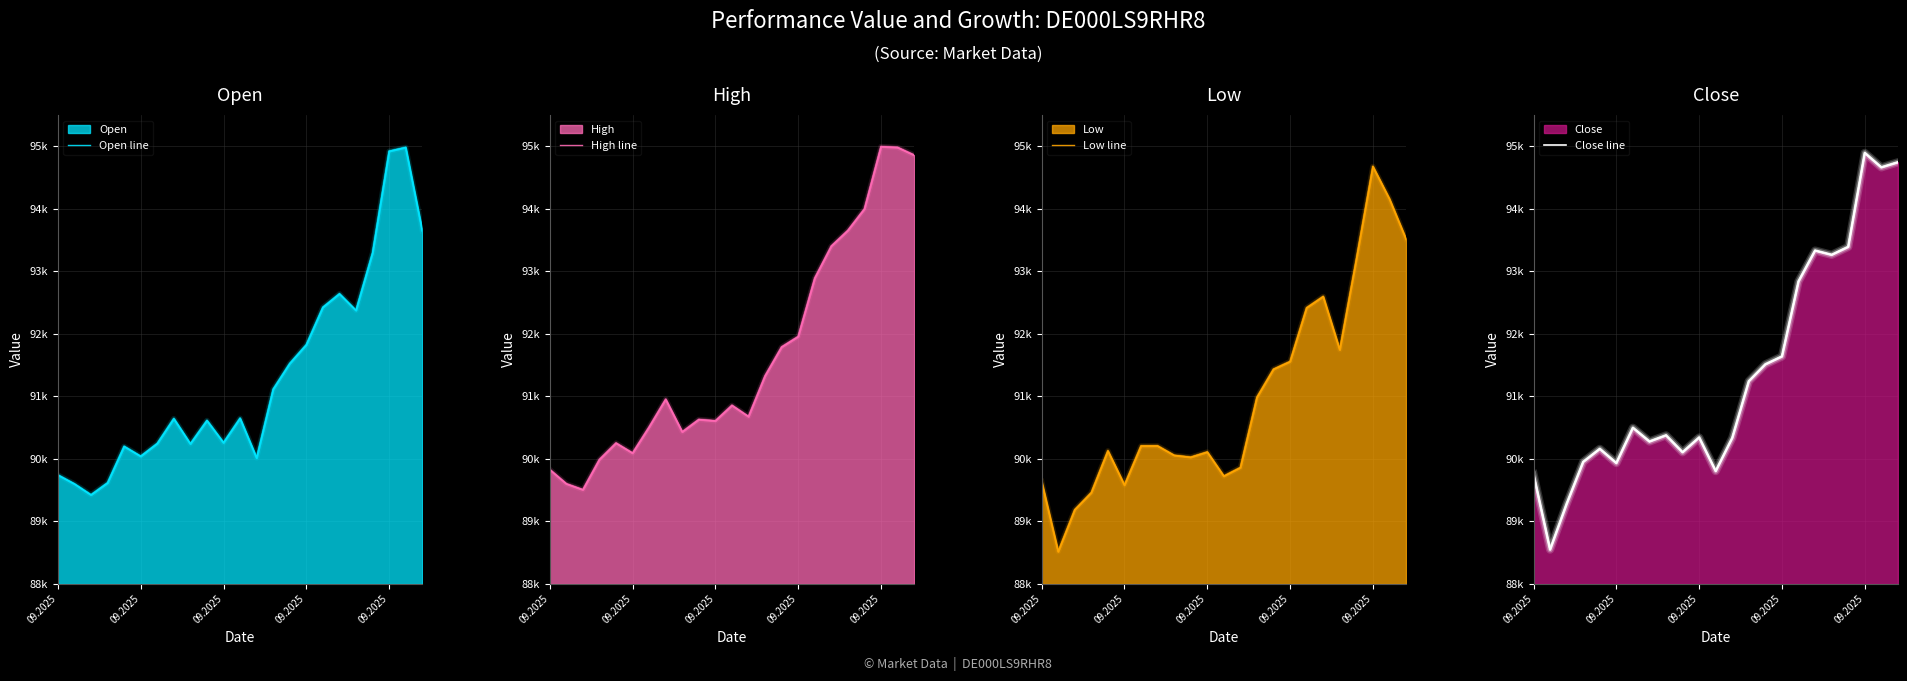

What is the label of the 23rd point from the right?

09.2025